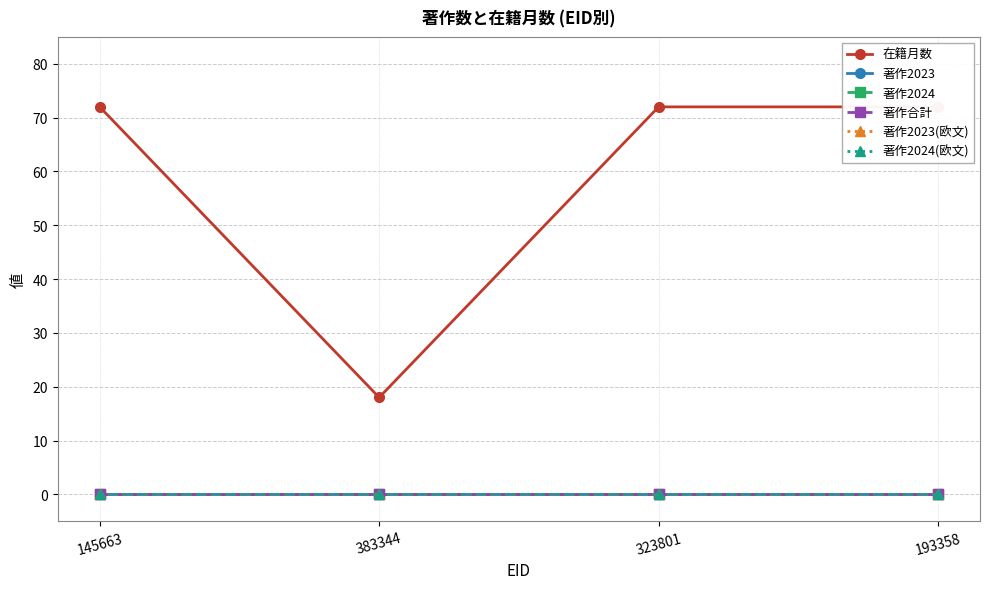

What is the total value across all series at 323801?

72